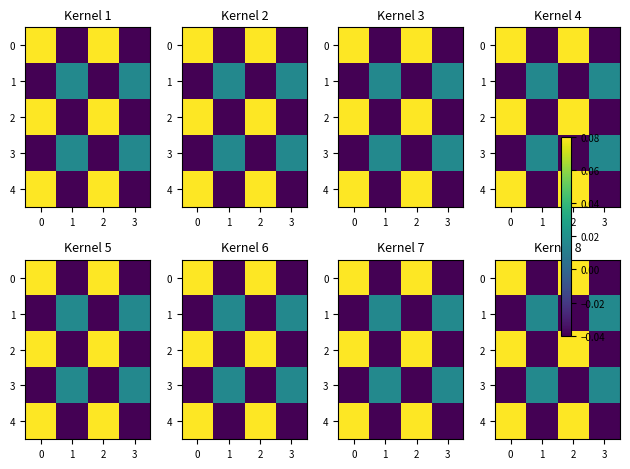

At how many categories does at least one series exceed 0?

4